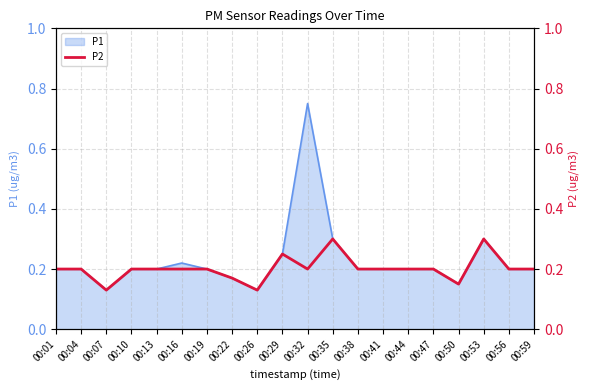

Count the values in the range 0 to 1.

20